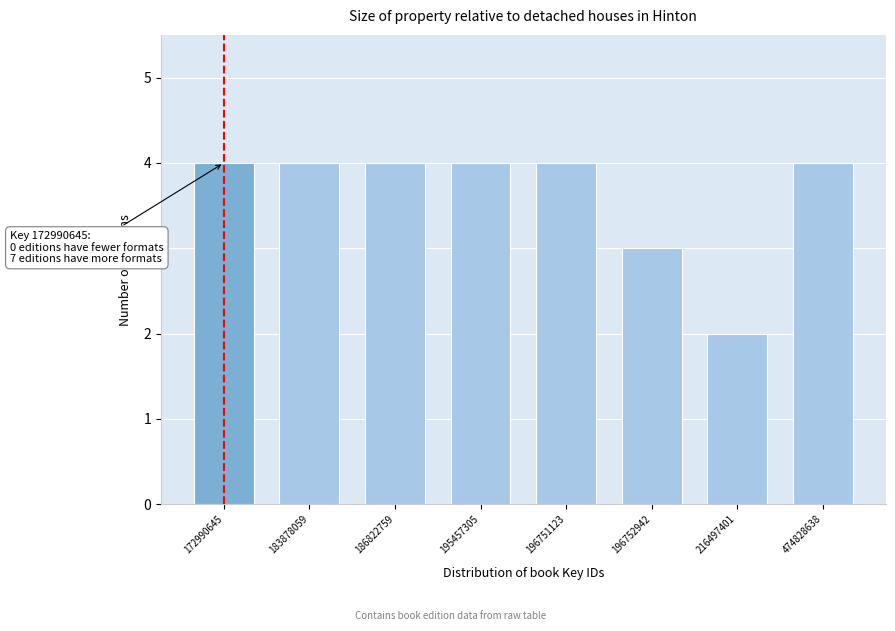

Reading left to right, what are all the values shown in this chart?

172990645=4	183878059=4	186822759=4	195457305=4	196751123=4	196752942=3	216497401=2	474828638=4